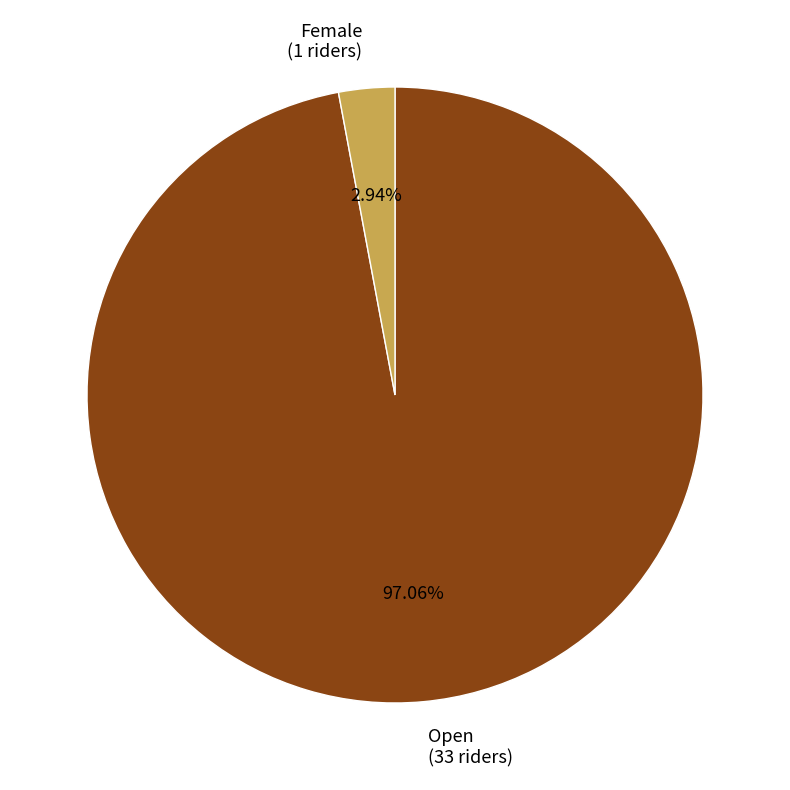

Which has a higher value, Female or Open?

Open